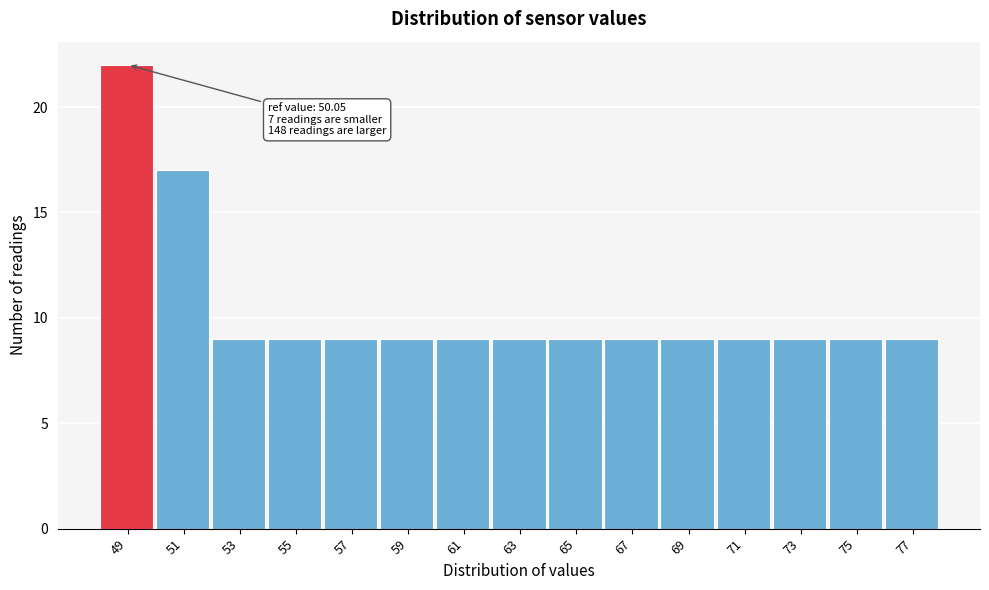

Reading left to right, transcribe all the data shown in this chart.

49=22	51=17	53=9	55=9	57=9	59=9	61=9	63=9	65=9	67=9	69=9	71=9	73=9	75=9	77=9